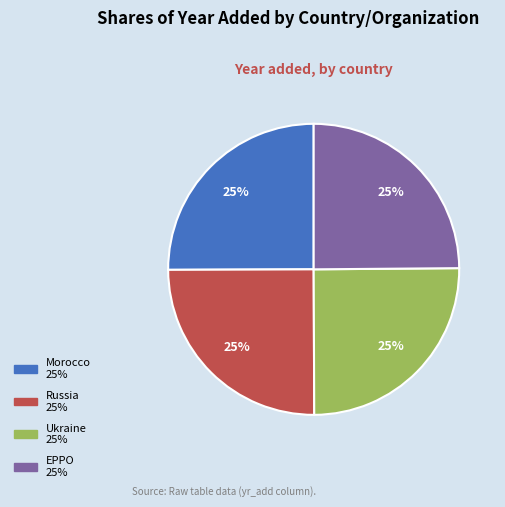

What percentage is the Ukraine slice, to the nearest percent?

25%